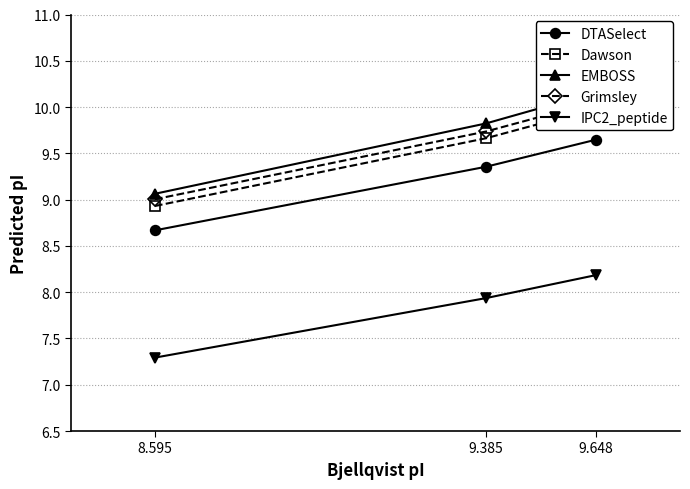

What is the difference between the highest and lowest values at 9.648?

2.0